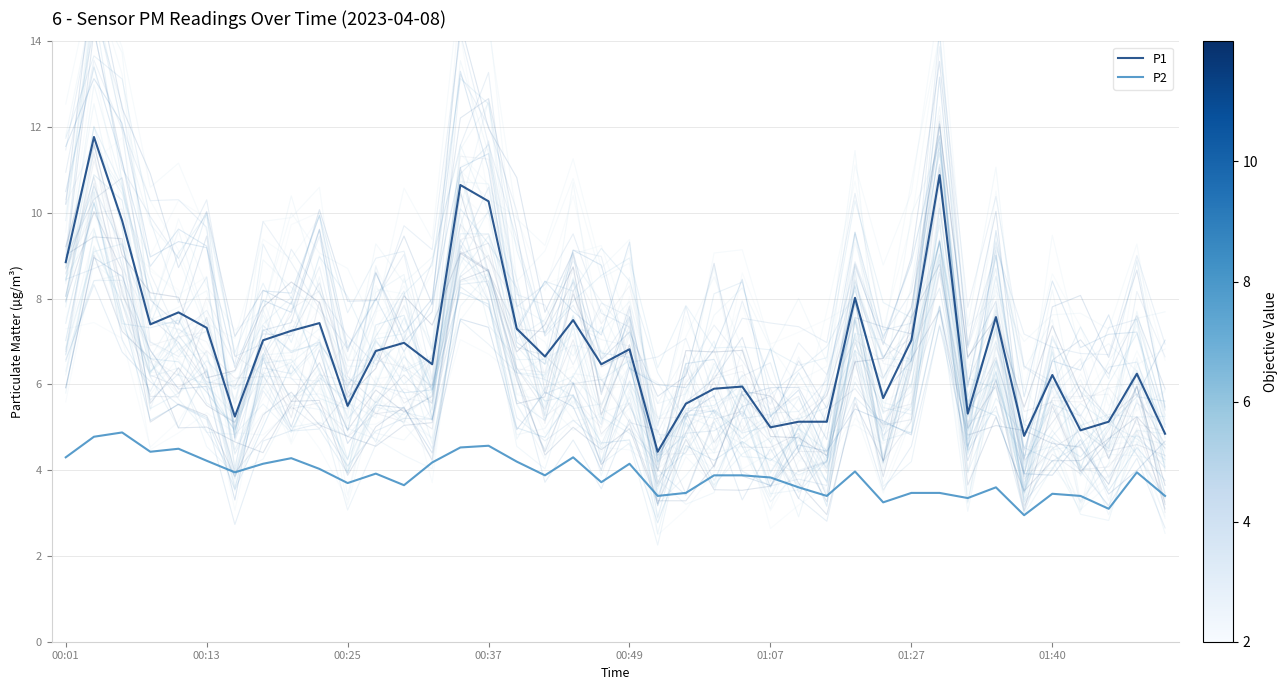

What is the difference between the second highest and minimum values in the P1 series?

6.5